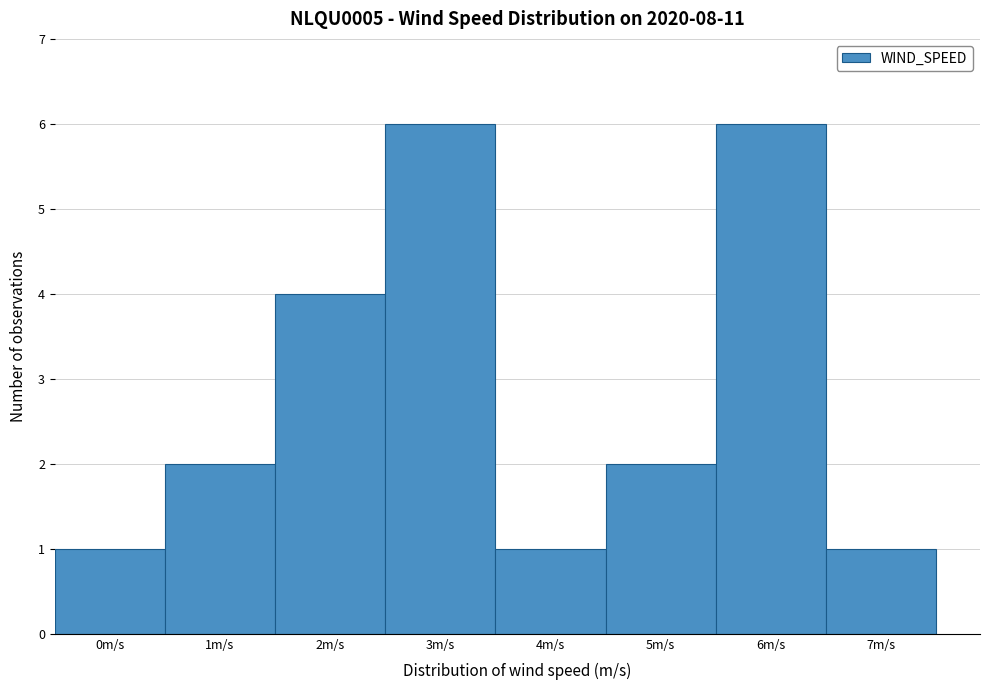

Reading left to right, list all the values displayed in this chart.

1	2	4	6	1	2	6	1